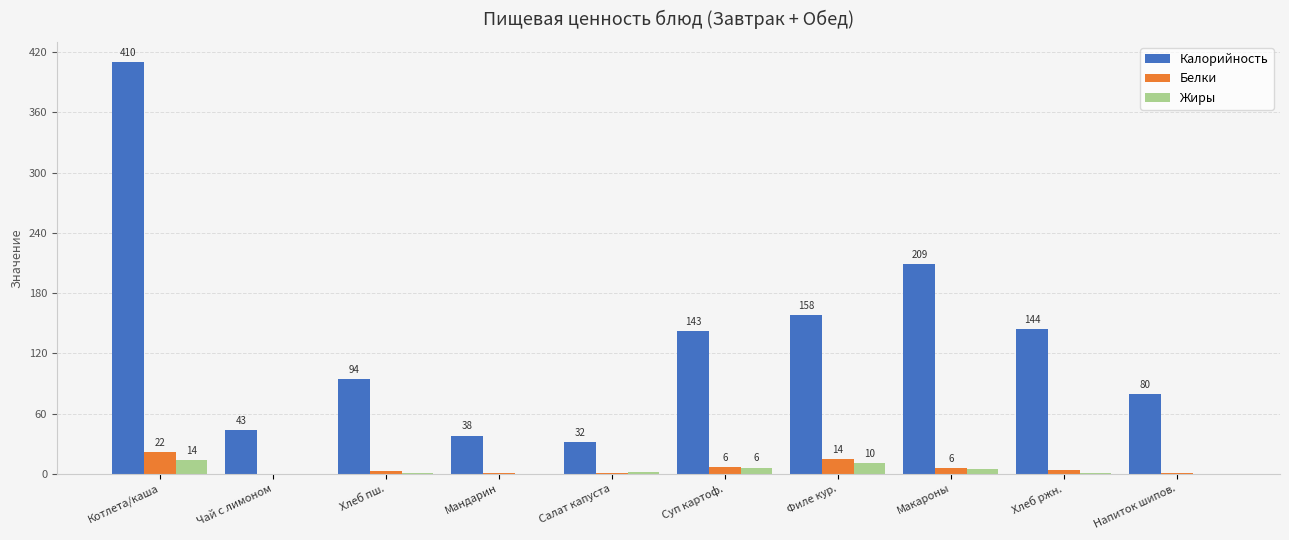

What is the spread (max minus min) of values at Хлеб ржн.?

143.4